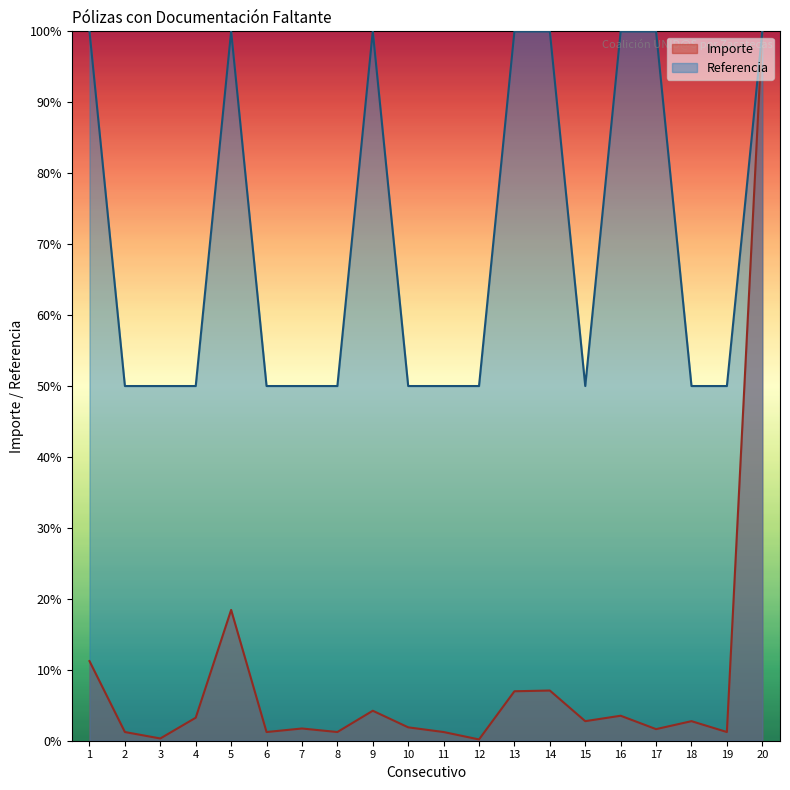

At which category is the sum across all series the highest?

20